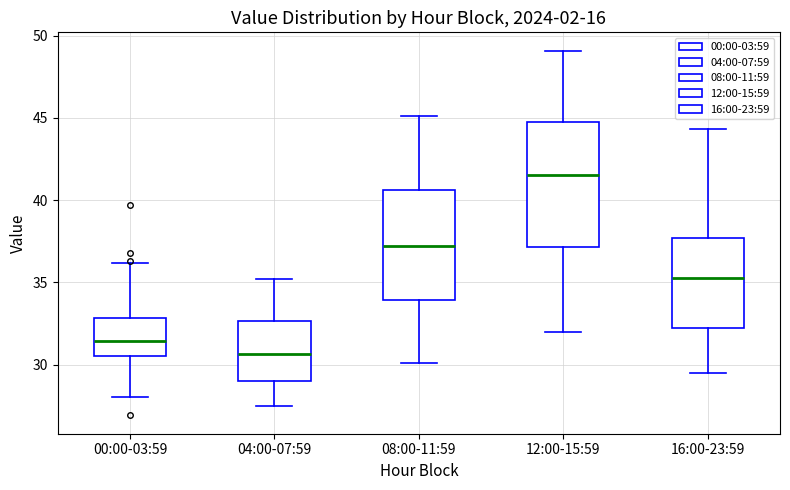

Reading left to right, transcribe this box plot: for each box, give where its median line is, the range the box spans, and where its two whiskers end, as read against the y-axis. The values are not printed on the chart, so give them approximately, as read against the axis.

00:00-03:59: median 31.5, box 30.5 to 33.0, whiskers 28.0 to 36.0
04:00-07:59: median 30.5, box 29.0 to 32.5, whiskers 27.5 to 35.0
08:00-11:59: median 37.0, box 34.0 to 40.5, whiskers 30.0 to 45.0
12:00-15:59: median 41.5, box 37.0 to 45.0, whiskers 32.0 to 49.0
16:00-23:59: median 35.5, box 32.0 to 37.5, whiskers 29.5 to 44.5